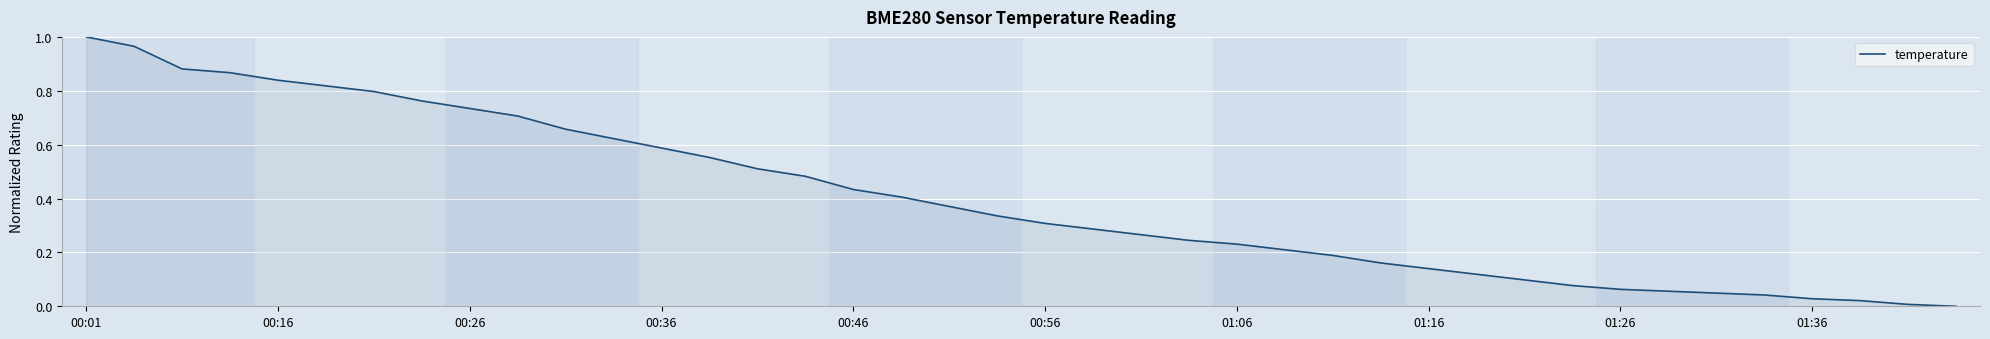

True or false: there are more than 1 points higher than both neighbors.

False